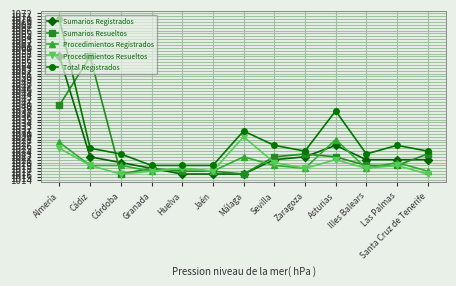

Is it true that Procedimientos Registrados equals 1818 at Almería?

False